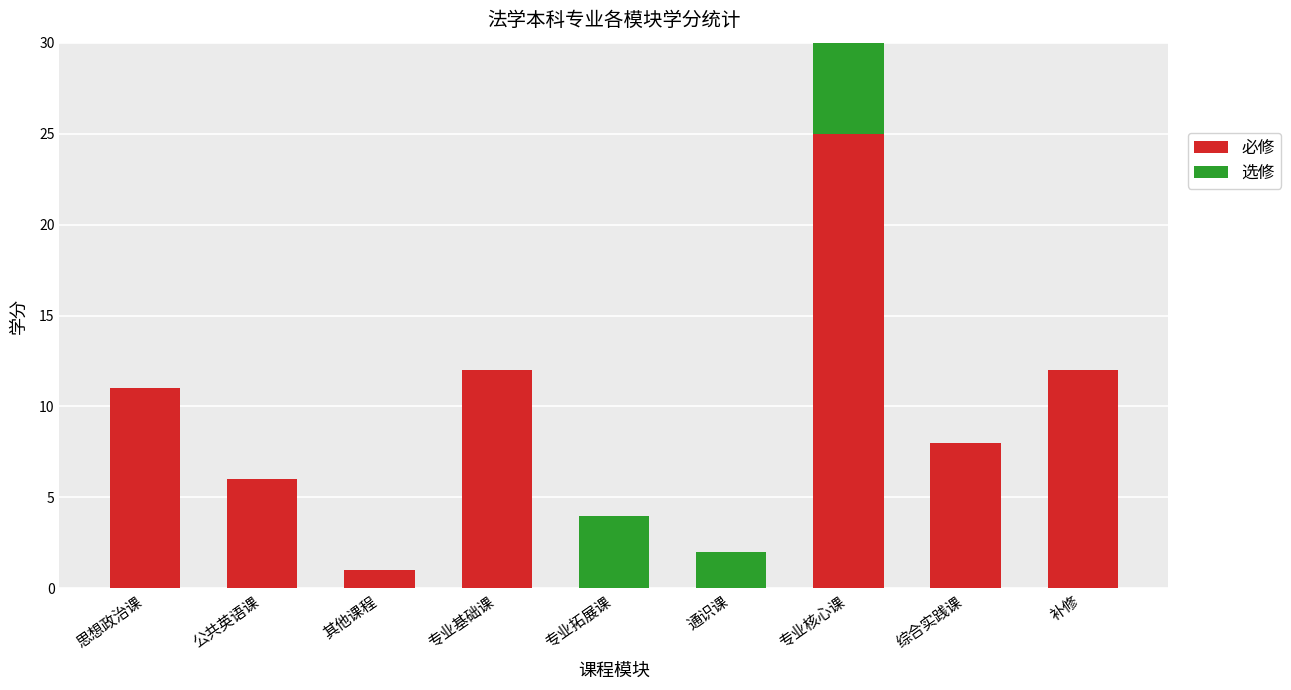

What is the sum of all 必修 values?

75